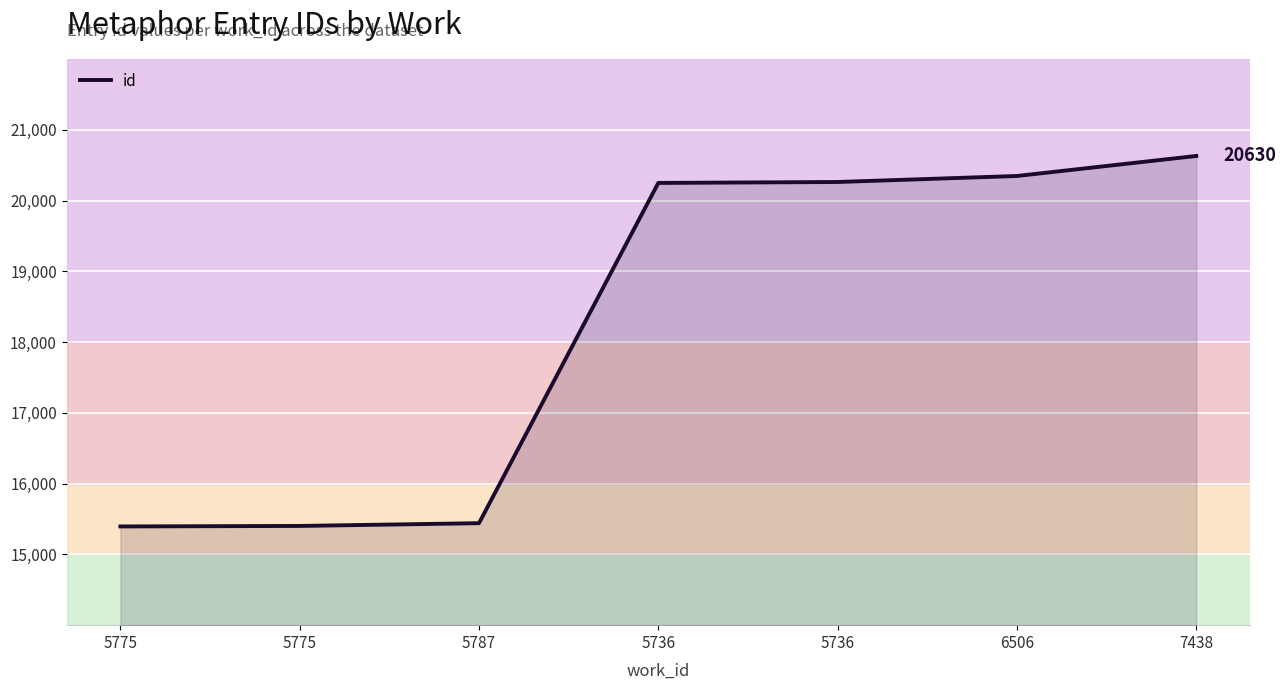

What is the difference between the maximum and minimum values?

5235